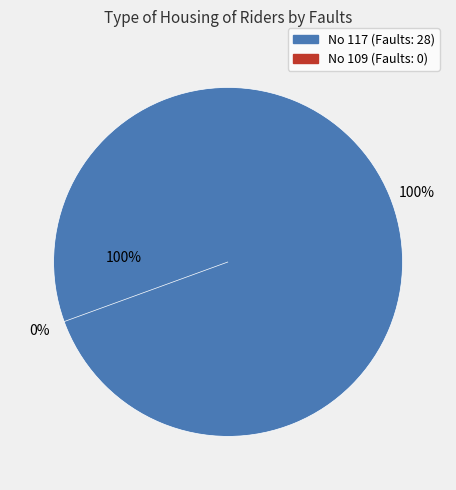

Which slice is the smallest?

109